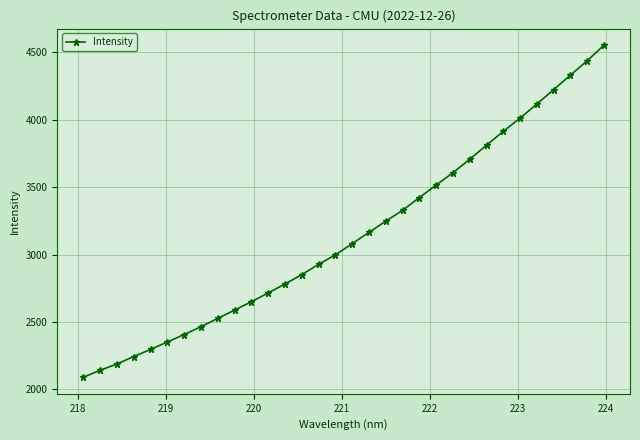

How many values are below 3080?

16